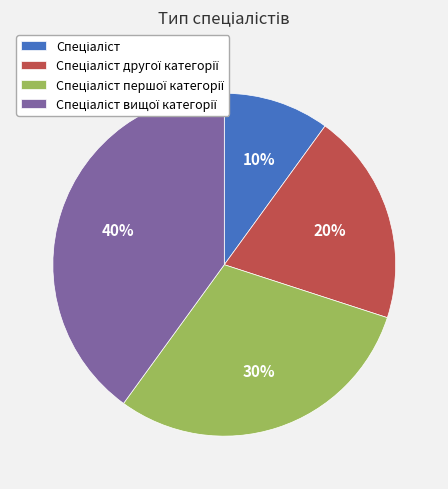

To the nearest percent, what is the average slice percentage?

25%